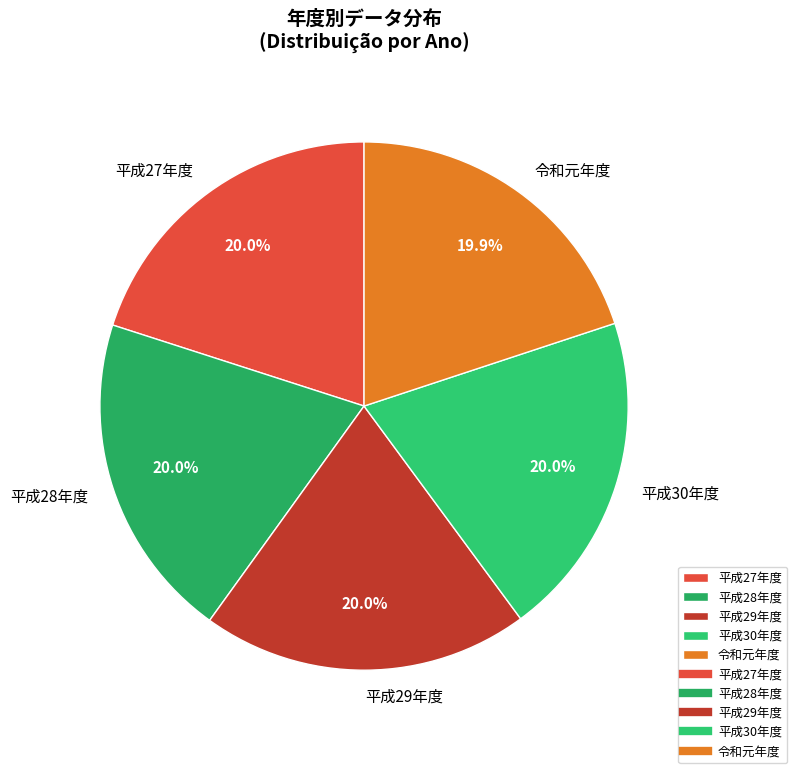

Is 平成28年度 the majority of the pie?

No